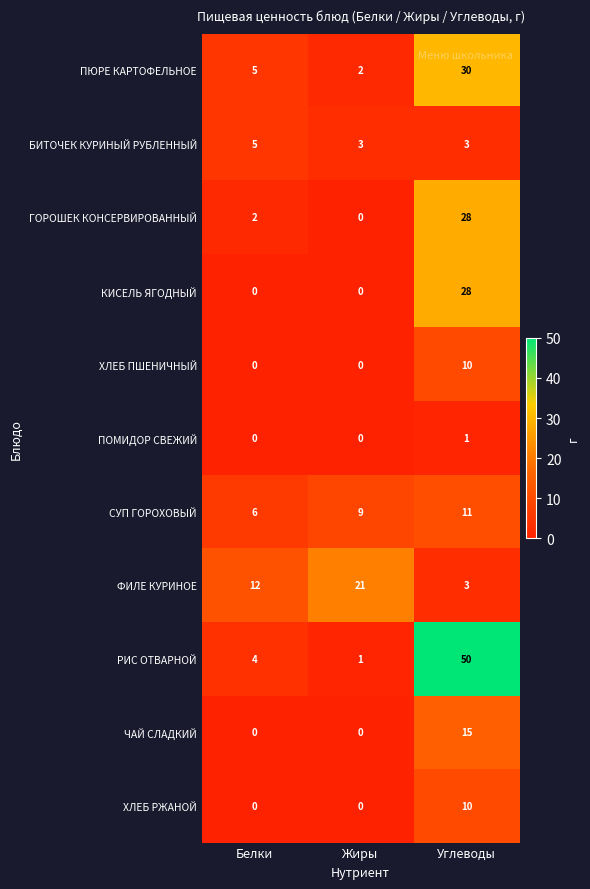

At which category is the sum across all series the highest?

Углеводы